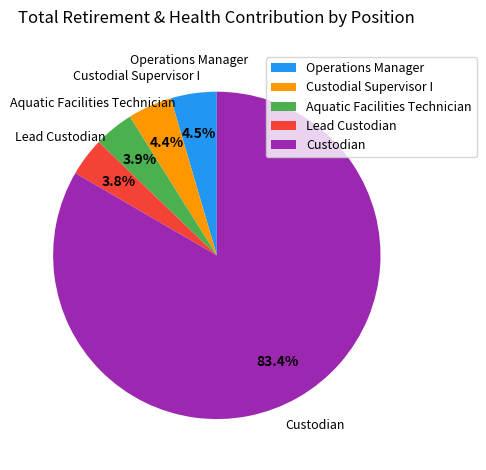

How many slices are in this pie chart?

5